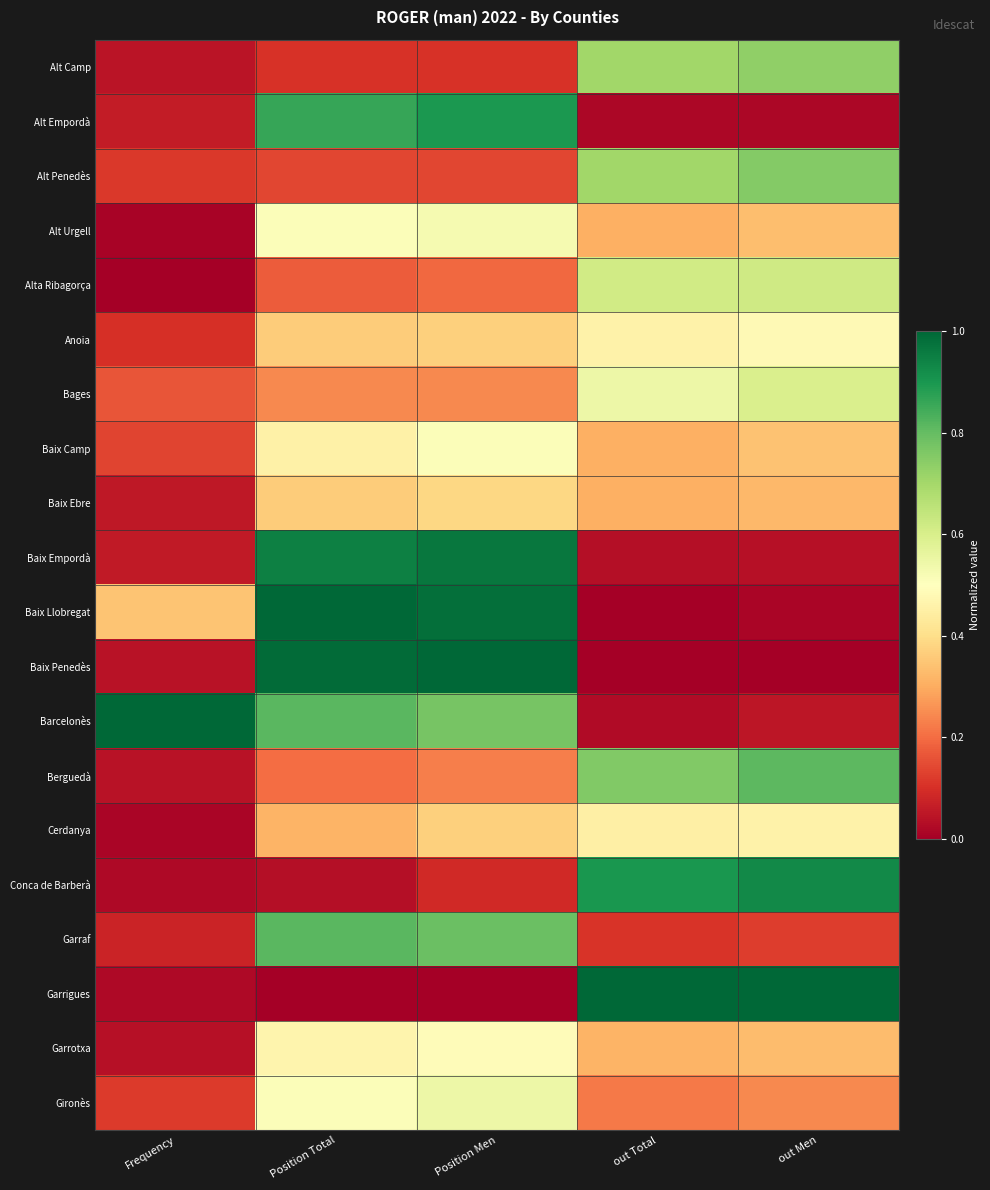

Reading left to right, transcribe all the data shown in this chart.

Alt Camp: Frequency=0.0	Position Total=0.1	Position Men=0.1	out Total=0.7	out Men=0.7
Alt Empordà: Frequency=0.1	Position Total=0.9	Position Men=0.9	out Total=0.0	out Men=0.0
Alt Penedès: Frequency=0.1	Position Total=0.1	Position Men=0.1	out Total=0.7	out Men=0.8
Alt Urgell: Frequency=0.0	Position Total=0.5	Position Men=0.5	out Total=0.3	out Men=0.3
Alta Ribagorça: Frequency=0.0	Position Total=0.2	Position Men=0.2	out Total=0.6	out Men=0.6
Anoia: Frequency=0.1	Position Total=0.4	Position Men=0.4	out Total=0.5	out Men=0.5
Bages: Frequency=0.2	Position Total=0.2	Position Men=0.2	out Total=0.5	out Men=0.6
Baix Camp: Frequency=0.1	Position Total=0.5	Position Men=0.5	out Total=0.3	out Men=0.3
Baix Ebre: Frequency=0.1	Position Total=0.4	Position Men=0.4	out Total=0.3	out Men=0.3
Baix Empordà: Frequency=0.1	Position Total=0.9	Position Men=1.0	out Total=0.0	out Men=0.0
Baix Llobregat: Frequency=0.3	Position Total=1.0	Position Men=1.0	out Total=0.0	out Men=0.0
Baix Penedès: Frequency=0.0	Position Total=1.0	Position Men=1.0	out Total=0.0	out Men=0.0
Barcelonès: Frequency=1.0	Position Total=0.8	Position Men=0.8	out Total=0.0	out Men=0.1
Berguedà: Frequency=0.0	Position Total=0.2	Position Men=0.2	out Total=0.8	out Men=0.8
Cerdanya: Frequency=0.0	Position Total=0.3	Position Men=0.4	out Total=0.5	out Men=0.5
Conca de Barberà: Frequency=0.0	Position Total=0.0	Position Men=0.1	out Total=0.9	out Men=0.9
Garraf: Frequency=0.1	Position Total=0.8	Position Men=0.8	out Total=0.1	out Men=0.1
Garrigues: Frequency=0.0	Position Total=0.0	Position Men=0.0	out Total=1.0	out Men=1.0
Garrotxa: Frequency=0.0	Position Total=0.5	Position Men=0.5	out Total=0.3	out Men=0.3
Gironès: Frequency=0.1	Position Total=0.5	Position Men=0.5	out Total=0.2	out Men=0.2